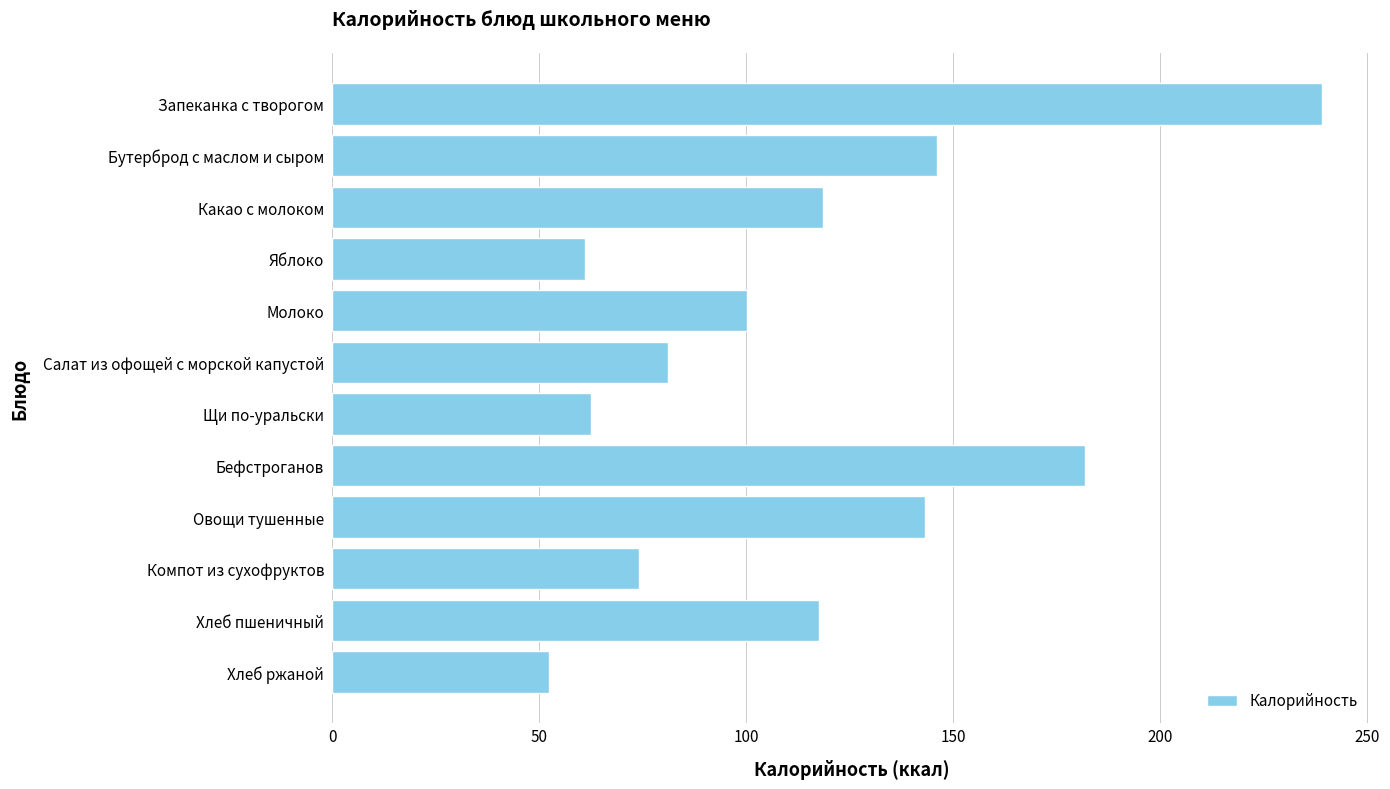

What is the label of the 1st bar from the top?

Запеканка с творогом